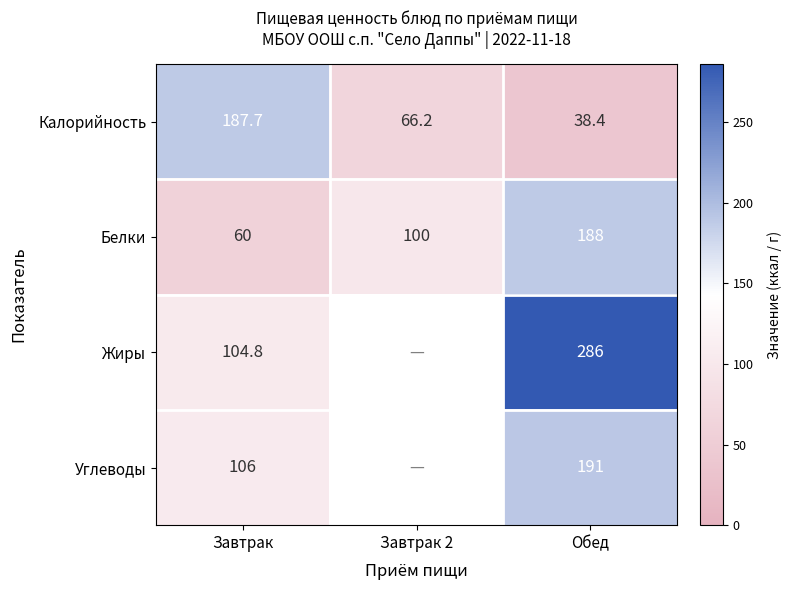

Between Завтрак and Обед, which series saw the biggest shift?

Жиры